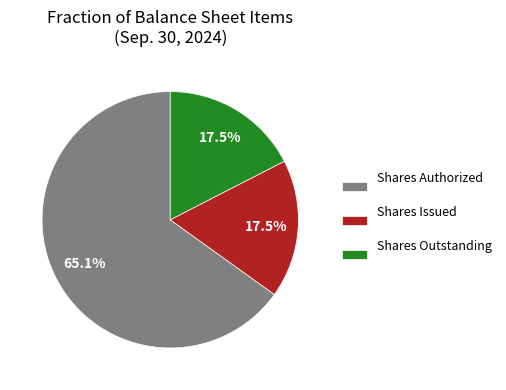

Which slice is the largest?

Shares Authorized